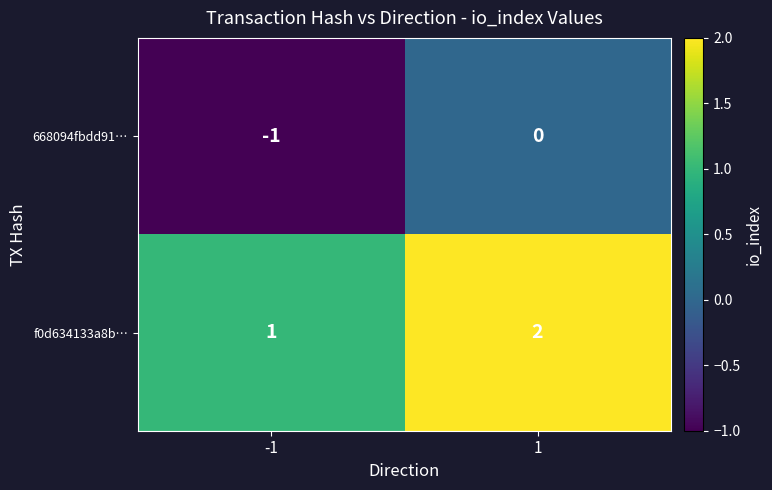

True or false: f0d634133a8b… has a value of 2 at 1.

True